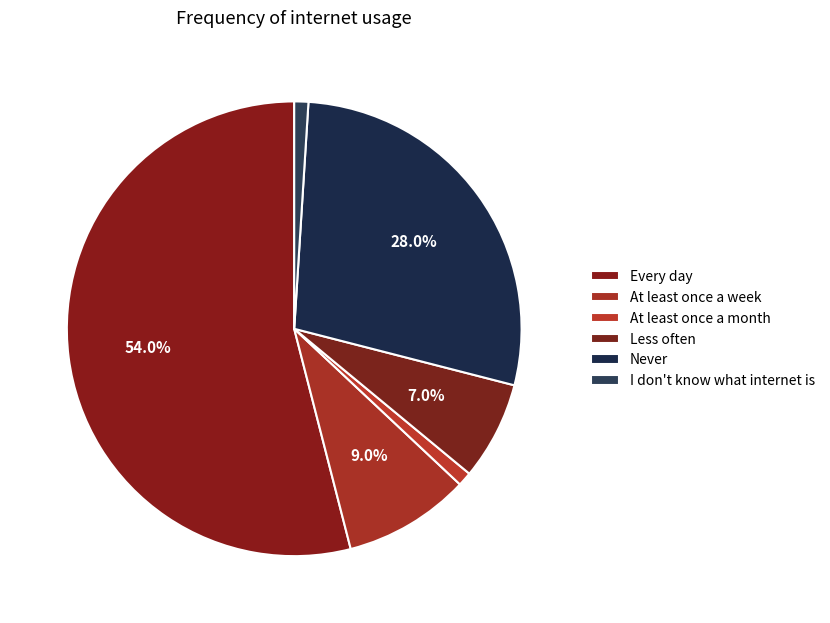

What percentage is the At least once a week slice, to the nearest percent?

9%